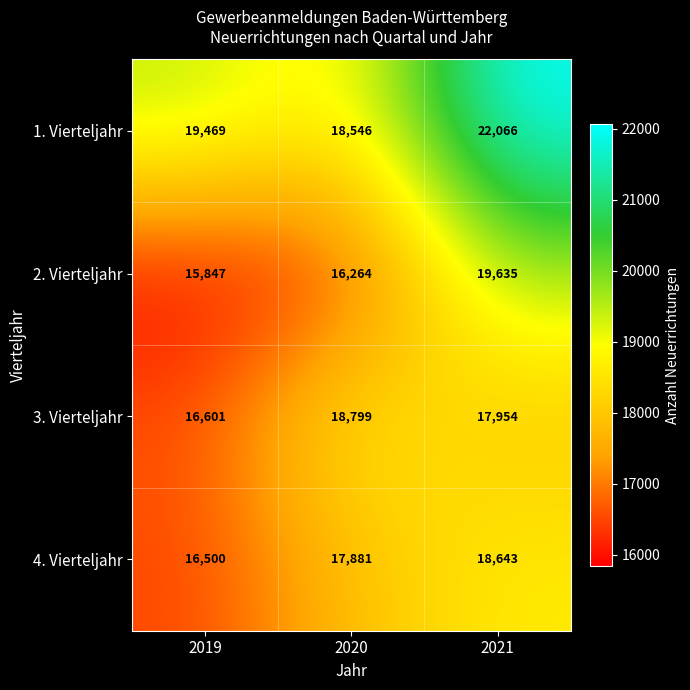

Which category has the highest value across all series?

2021